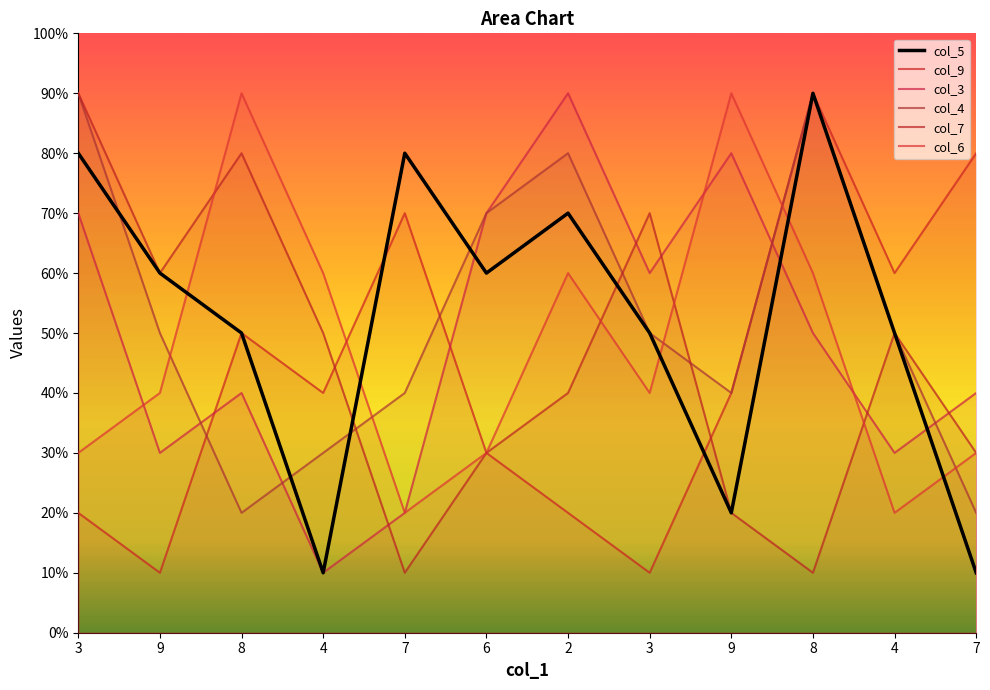

What is the label of the 11th point from the left?

4